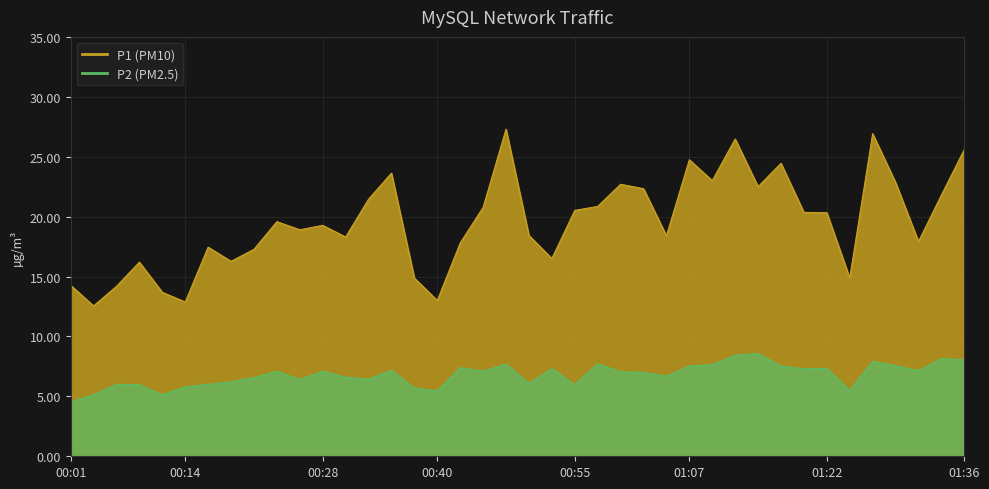

True or false: P2 has a value of 1.8 at 00:16.

False